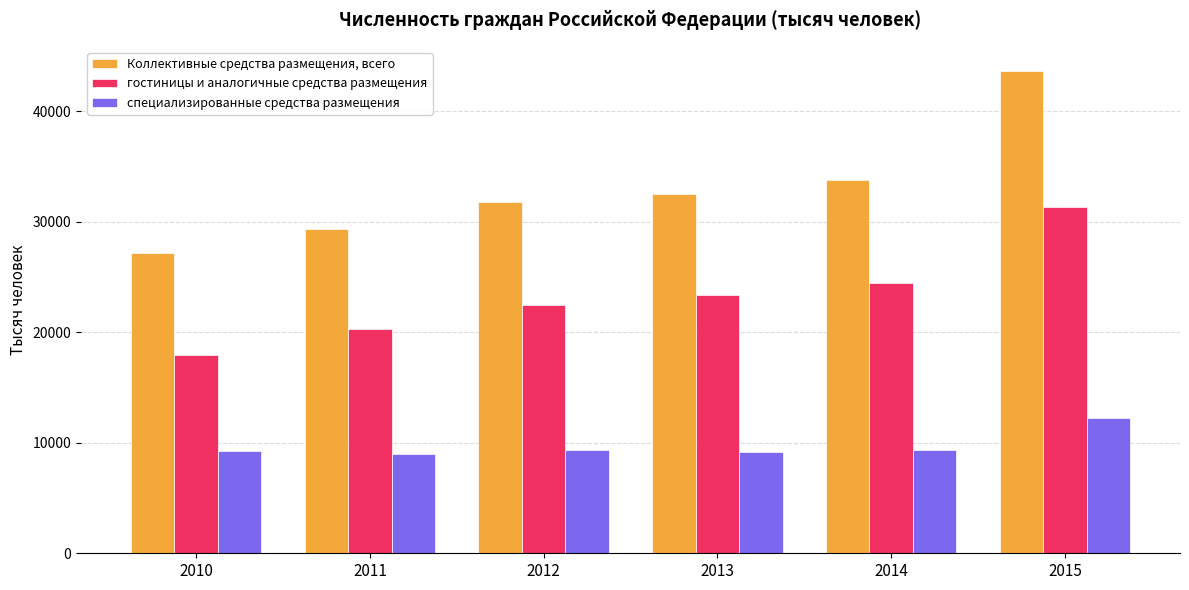

What is the difference between the maximum and second lowest values in the гостиницы и аналогичные средства размещения series?

11041.5